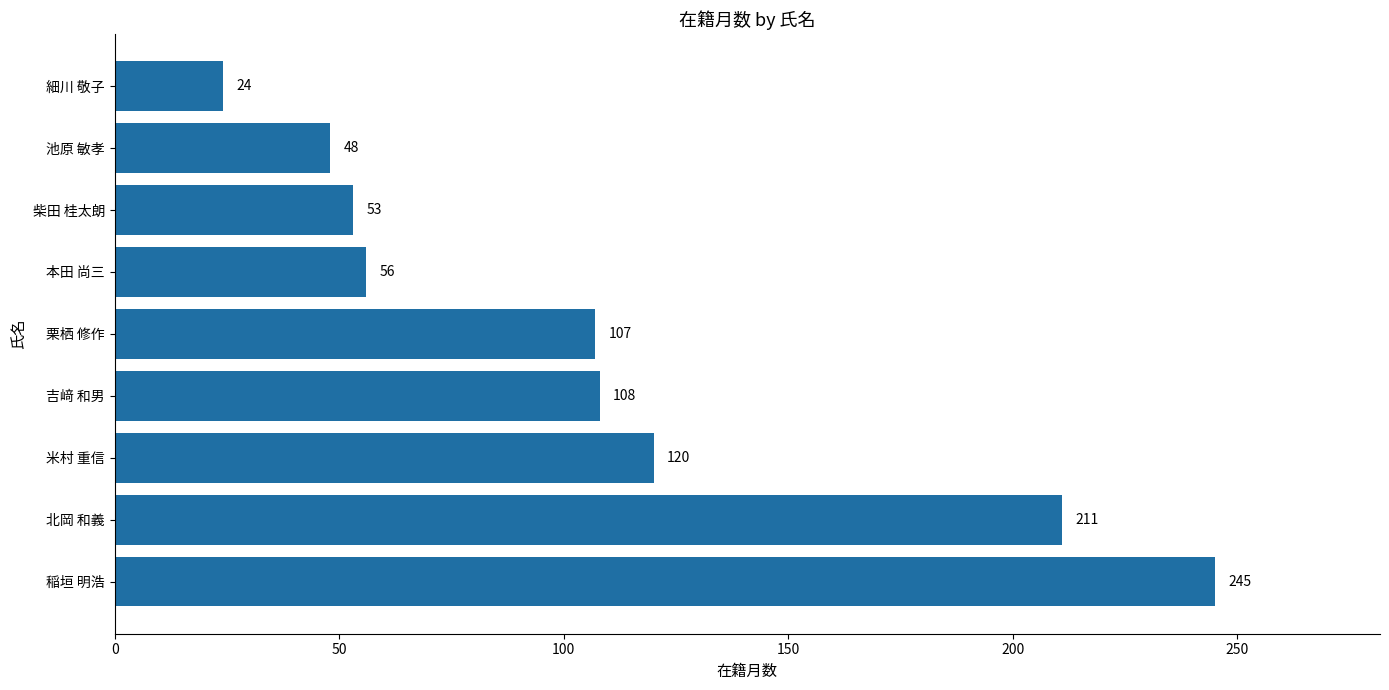

Reading bottom to top, extract all data points from this chart.

245	211	120	108	107	56	53	48	24